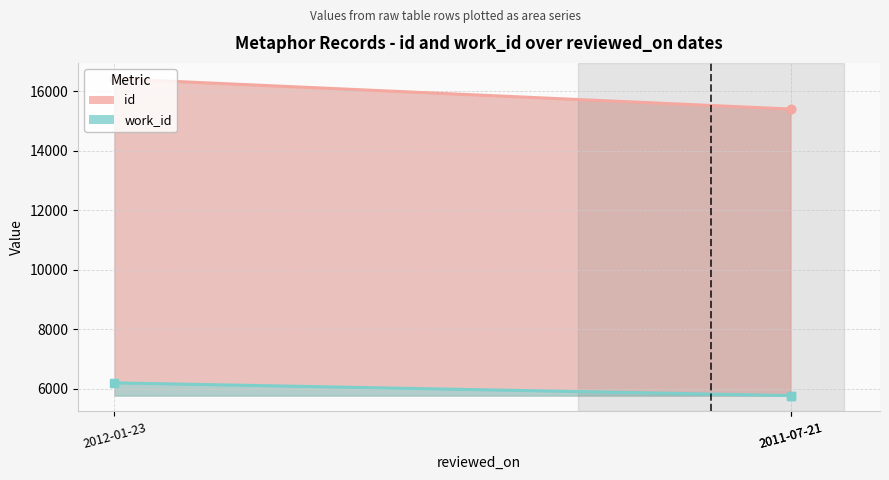

Is the value of id at 2012-01-23 greater than the value of work_id at 2012-01-23?

Yes